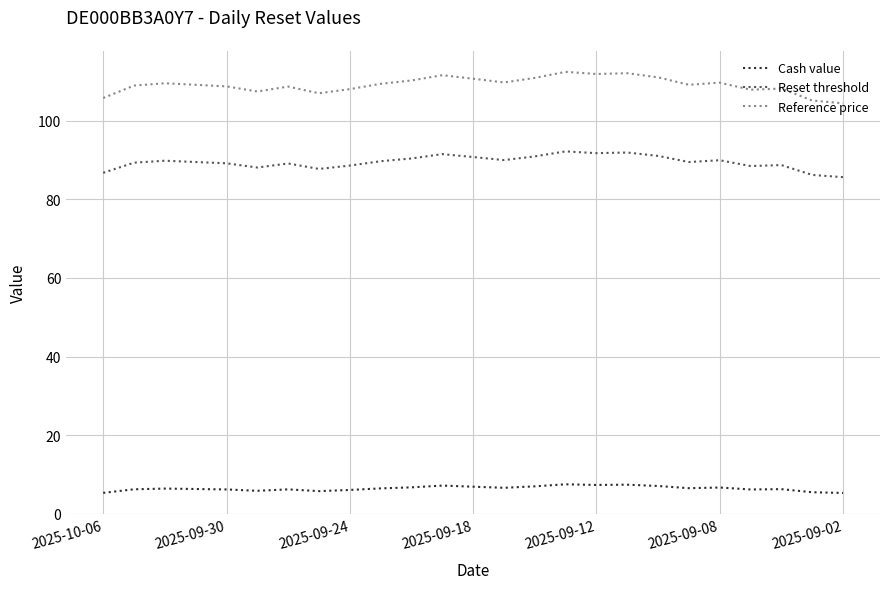

List the series in order of their peak value, lowest first.

Cash value, Reset threshold, Reference price